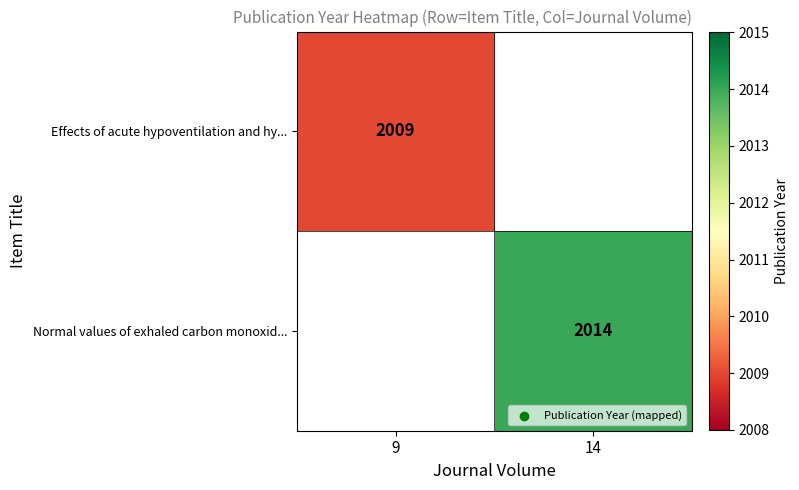

The Effects of acute hypoventilation and hy... series shows 745 at 9. True or false?

False